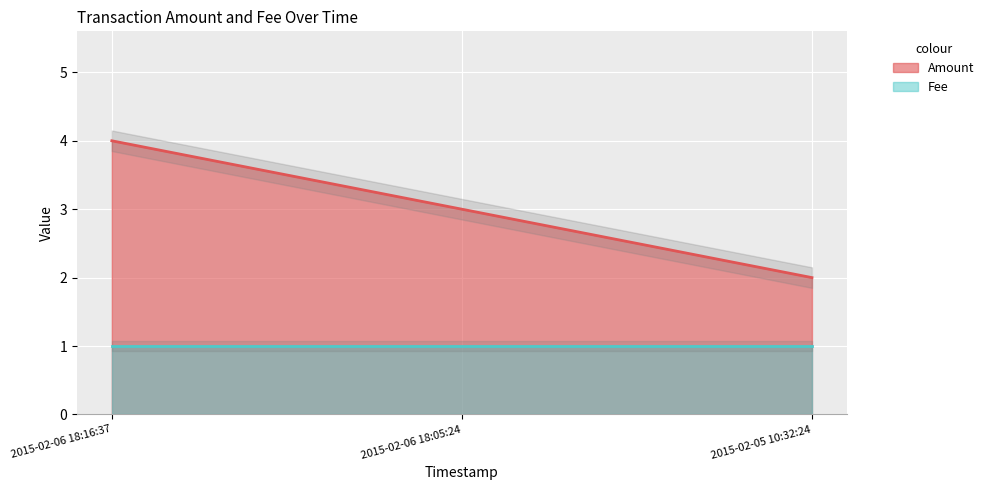

At which label does Amount reach its minimum?

2015-02-05 10:32:24